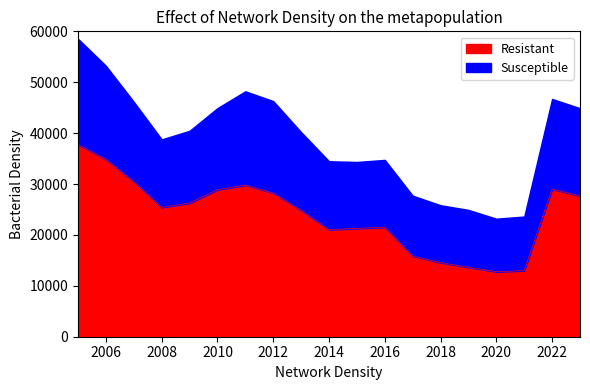

What is the value of the 11th point from the left?

21281